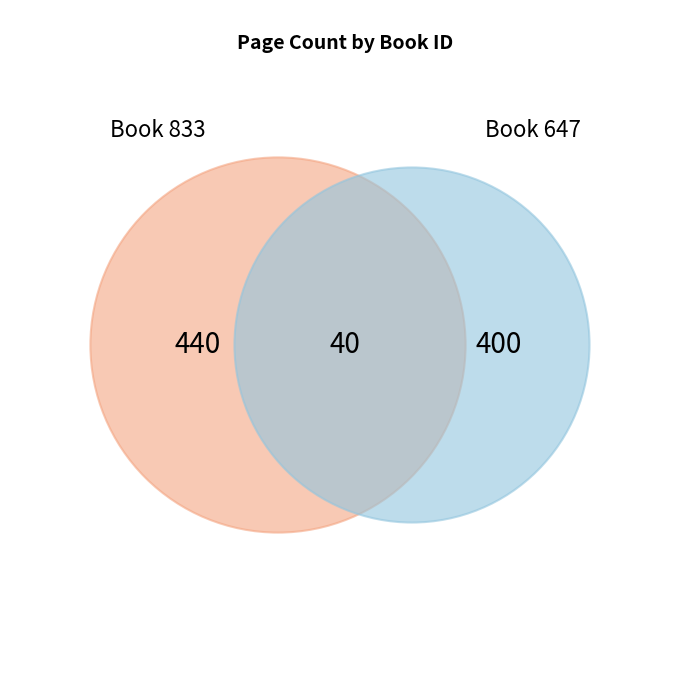

Is it true that 833 is 65% of the pie?

False